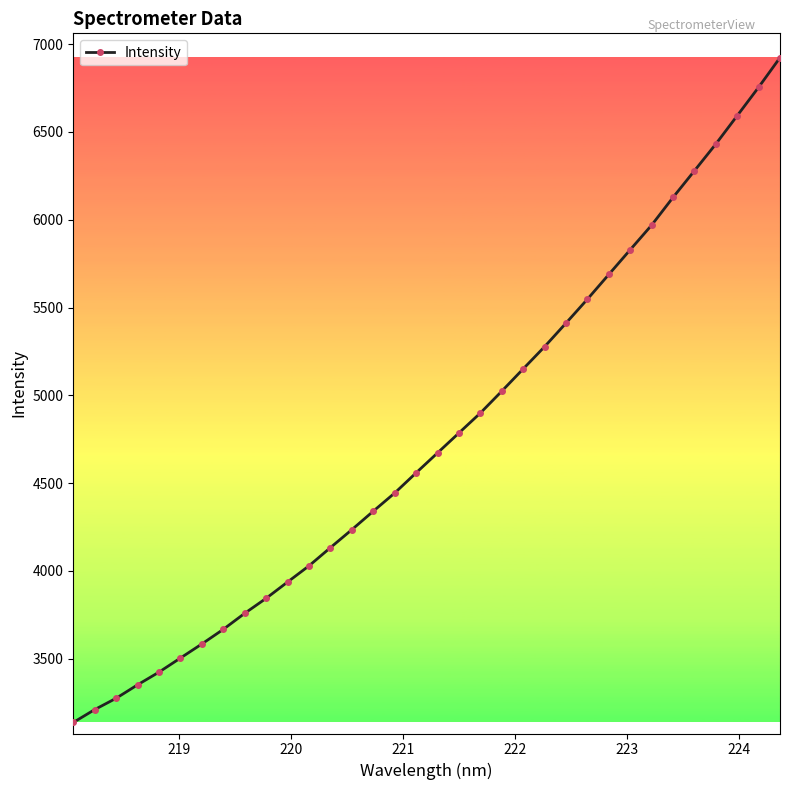

How many categories are shown in the chart?

34